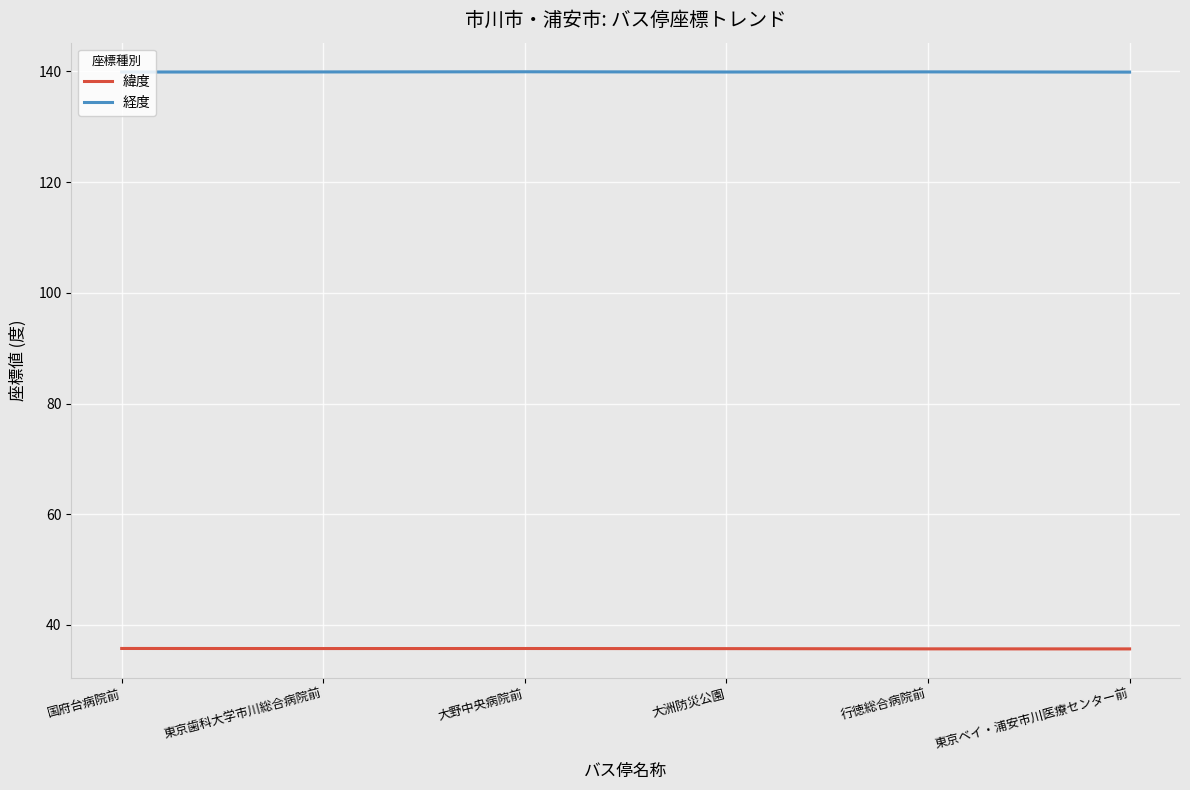

At which label does 緯度 reach its minimum?

東京ベイ・浦安市川医療センター前